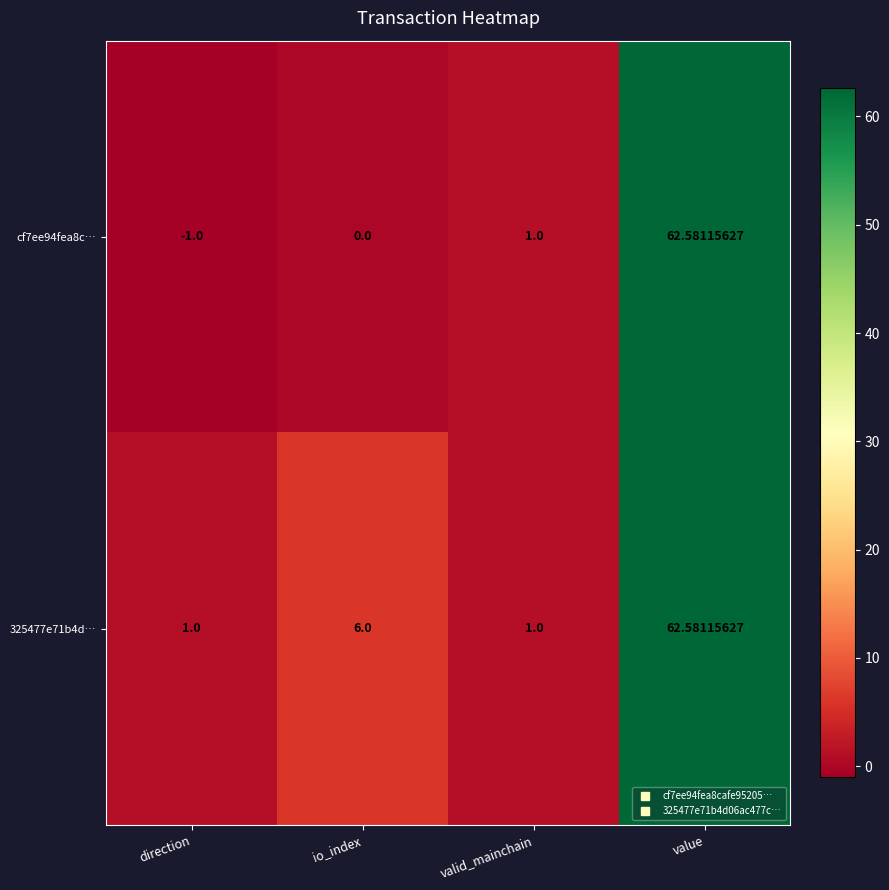

Which series has the largest range (max minus min)?

cf7ee94fea8c…